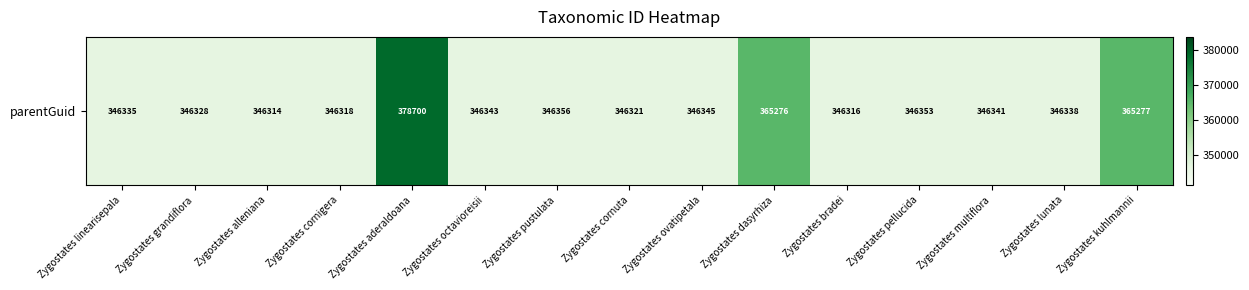

Approximately how many times larger is the value at Zygostates octavioreisii compared to Zygostates linearisepala?

1.0